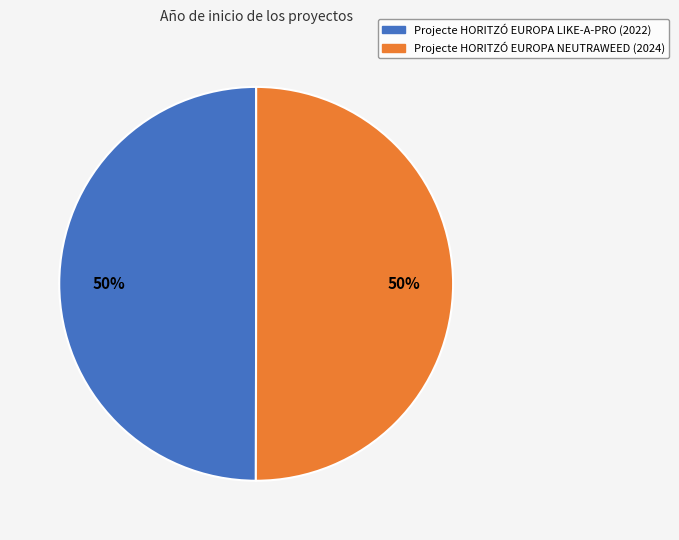

The Projecte HORITZÓ EUROPA NEUTRAWEED slice represents 50% of the pie. True or false?

True